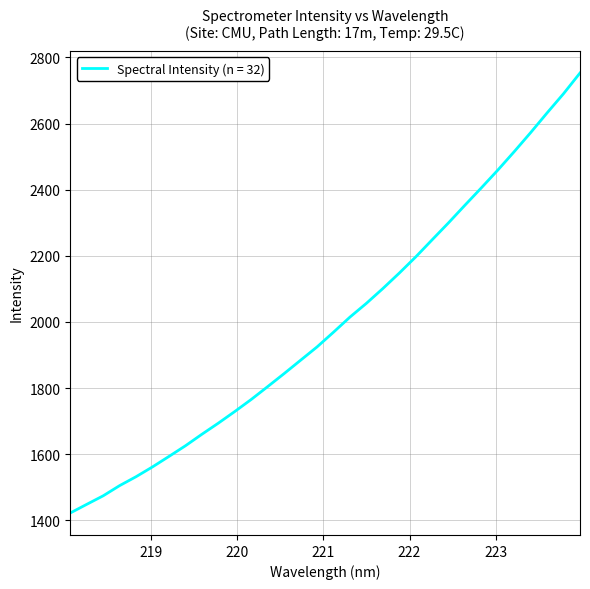

What is the greatest value displayed?

2752.8